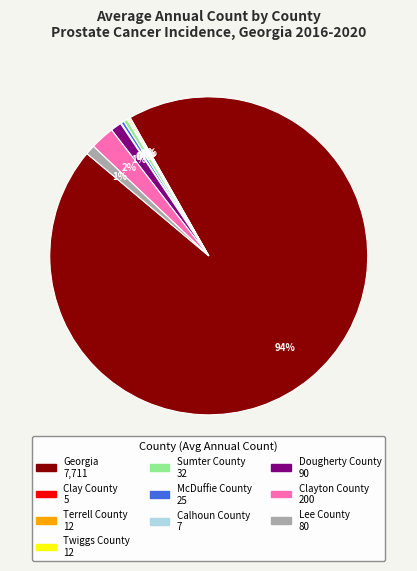

Which slice is the largest?

Georgia